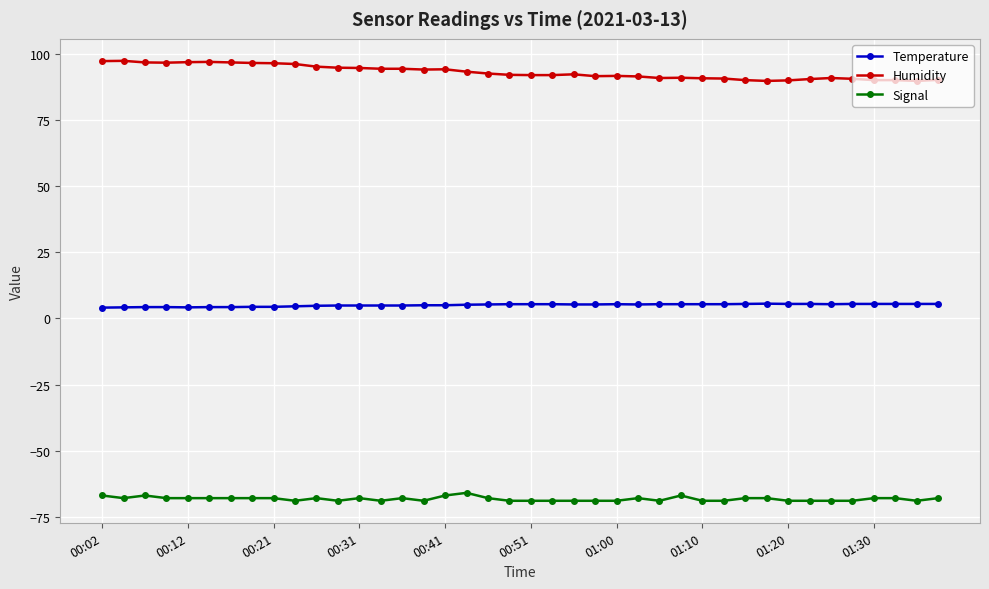

What is the maximum value for Temperature?

5.6